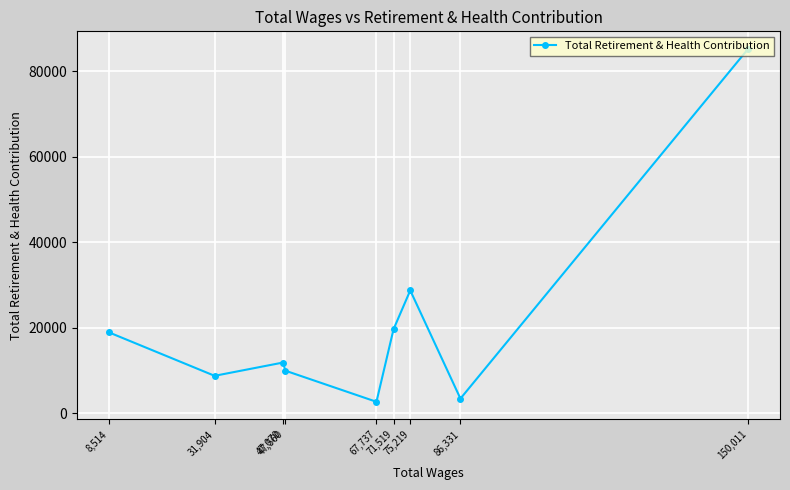

What is the difference between the values at 47,070 and 67,737?

9190